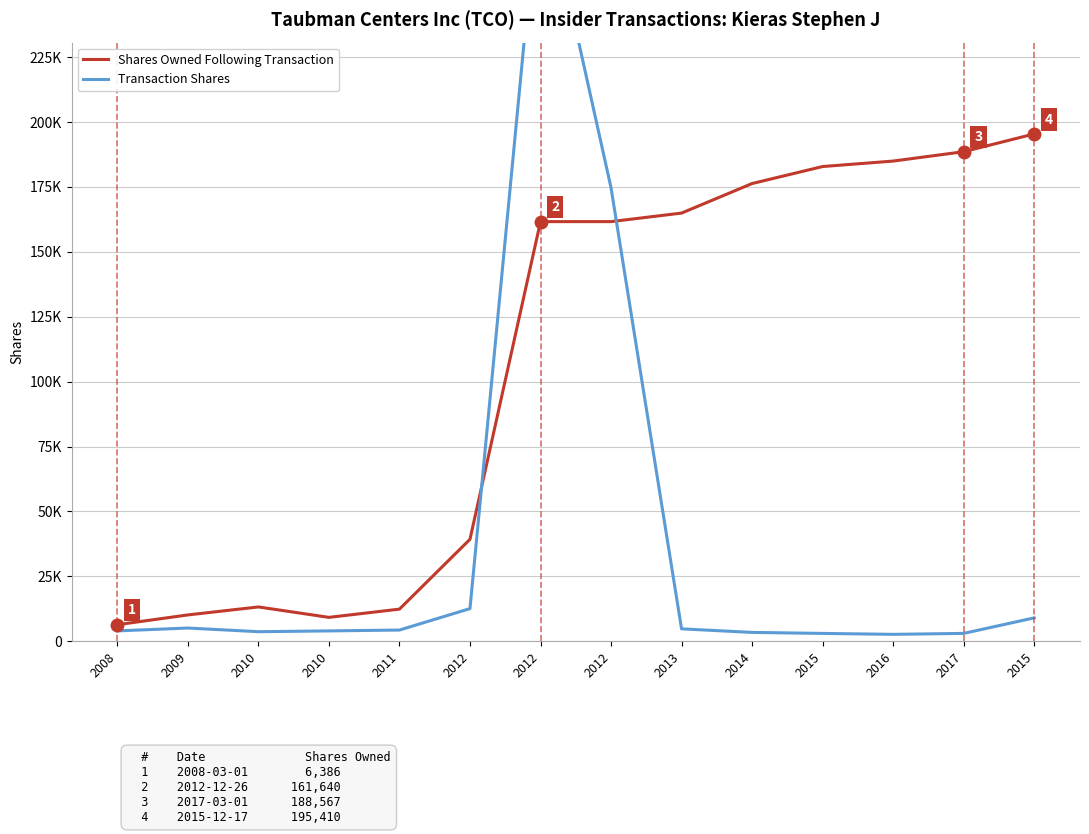

Reading right to left, extract all data points from this chart.

Shares Owned Following Transaction: 195410	188567	184959	182857	176303	164928	161640	161640	39288	12385	9213	13230	10154	6386
Transaction Shares: 9012	3037	2673	3030	3420	4794	174688	296956	12586	4328	4000	3696	5105	4002